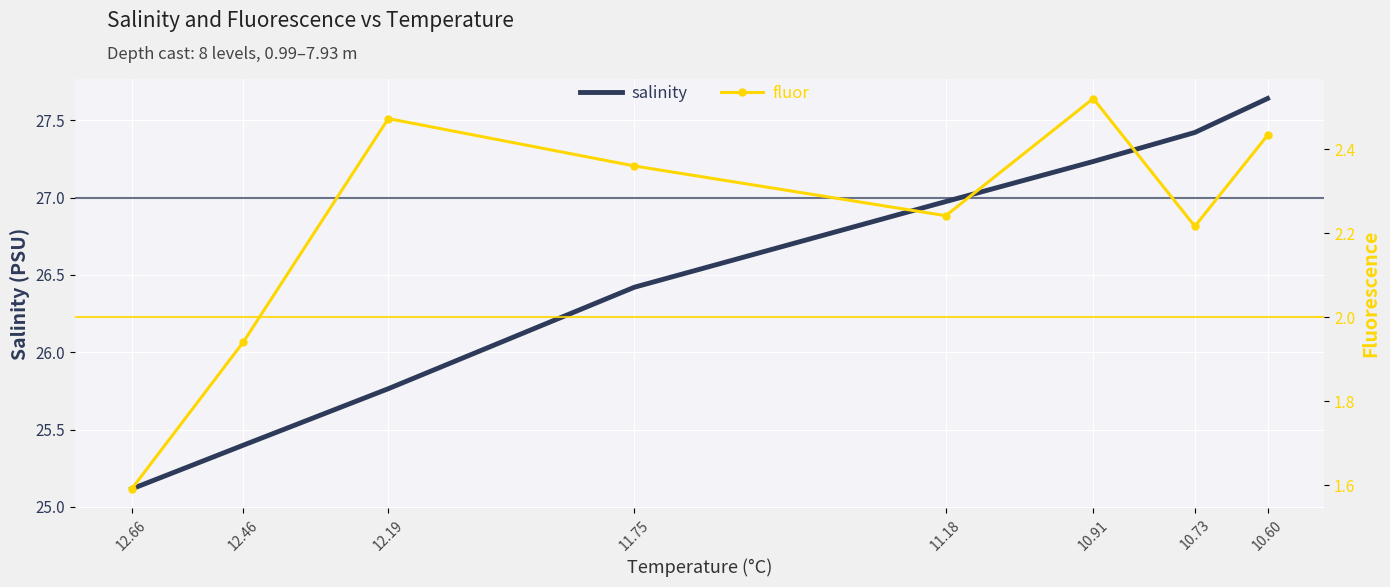

Reading right to left, transcribe all the data shown in this chart.

salinity: 27.6	27.4	27.2	27.0	26.4	25.8	25.4	25.1
fluor: 2.4	2.2	2.5	2.2	2.4	2.5	1.9	1.6